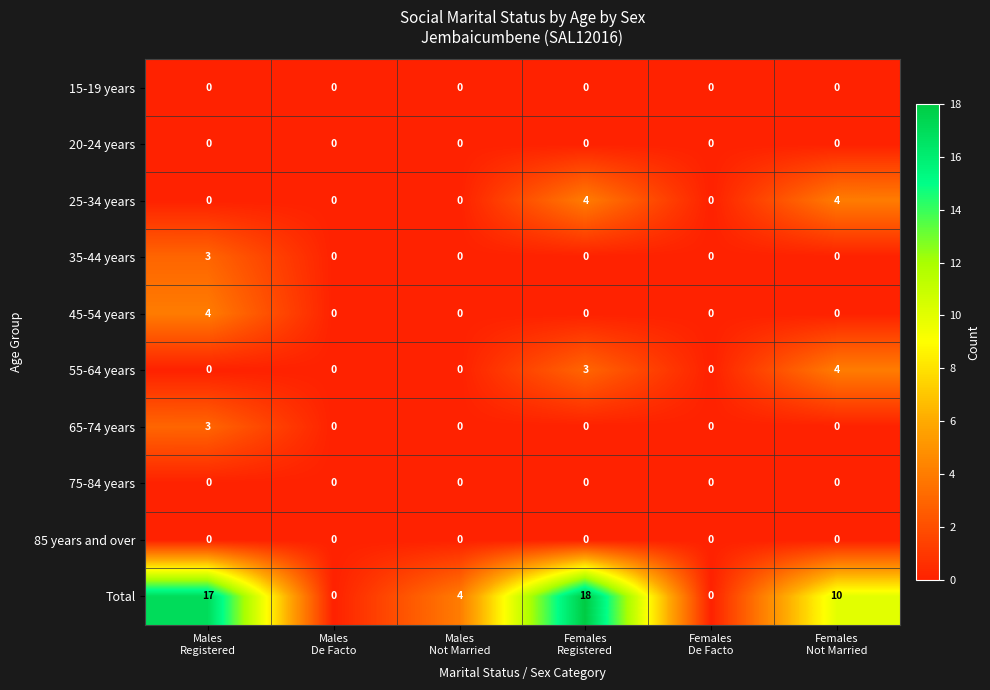

Which series has the largest total across all categories?

Total